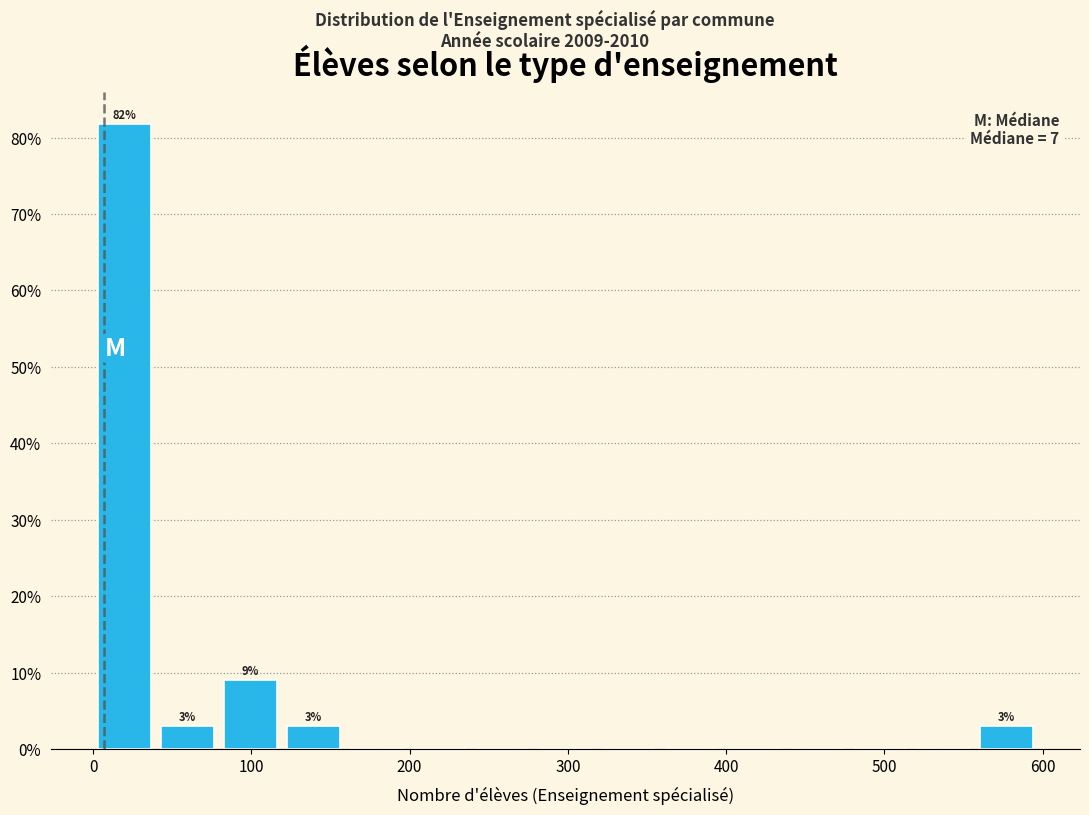

Read against the x-axis, roughly where is the centre of the tallest bar?

20